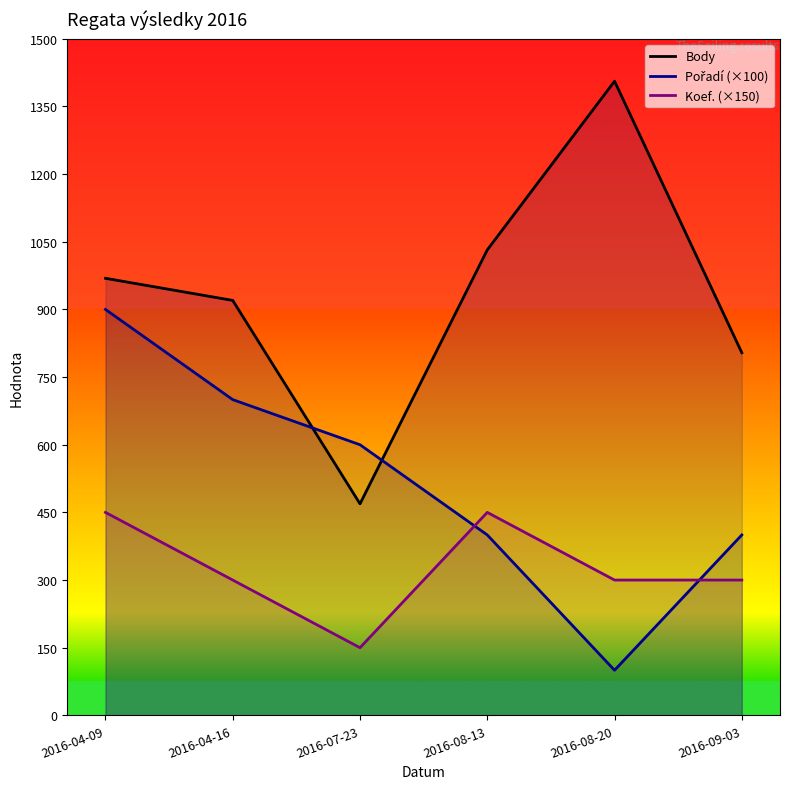

What is the maximum value for Koef. (×150)?

450